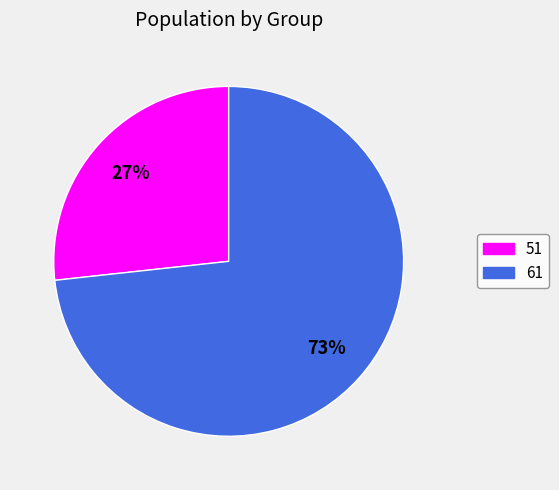

True or false: 61 accounts for 73% of the total.

True